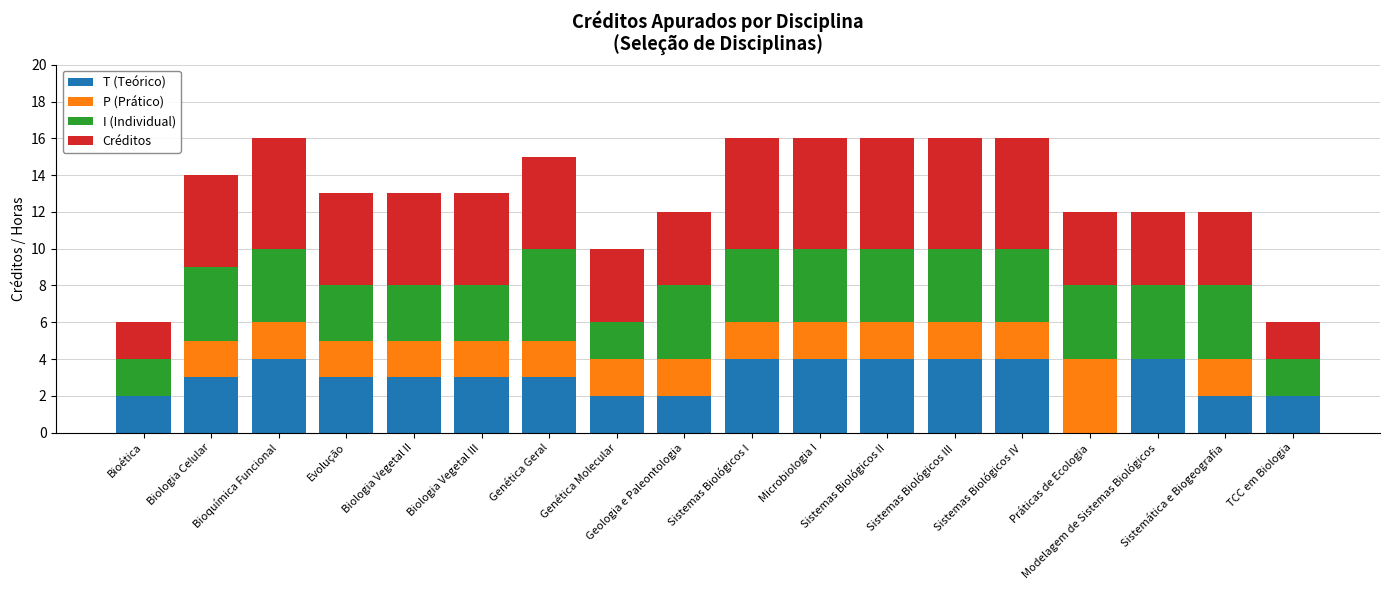

Does the chart contain stacked bars?

Yes